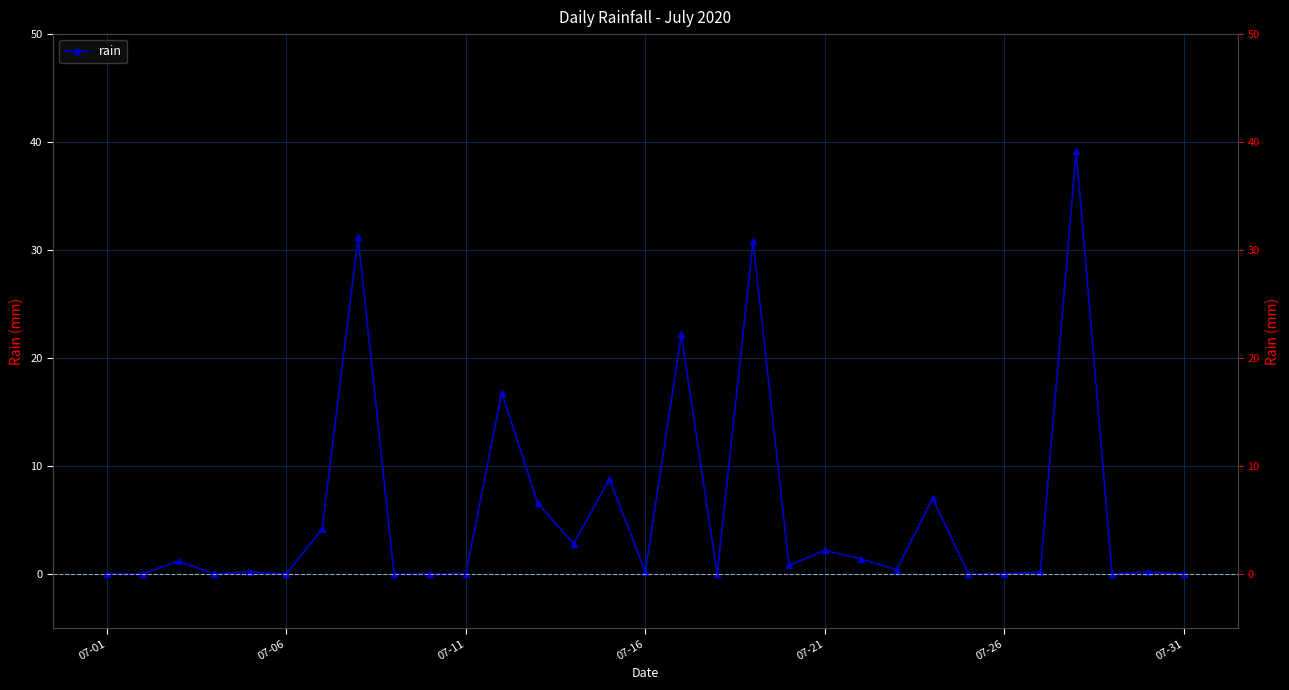

Reading left to right, what are all the values shown in this chart?

0.0	0.0	1.2	0.0	0.2	0.0	4.2	31.2	0.0	0.0	0.0	16.8	6.6	2.8	8.8	0.2	22.2	0.0	30.8	0.8	2.2	1.4	0.4	7.0	0.0	0.0	0.2	39.2	0.0	0.2	0.0